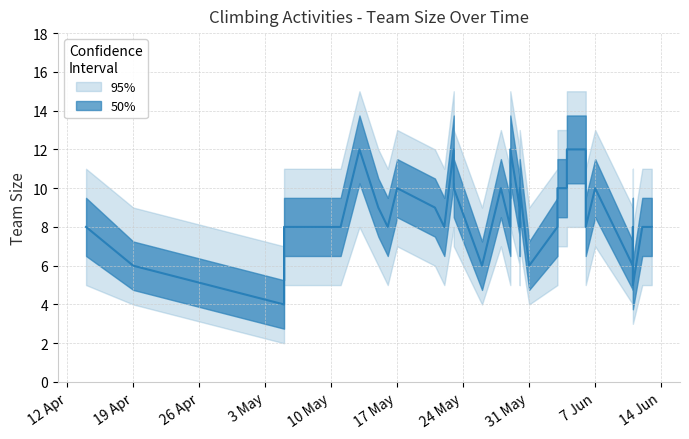

What is the smallest value displayed?

4